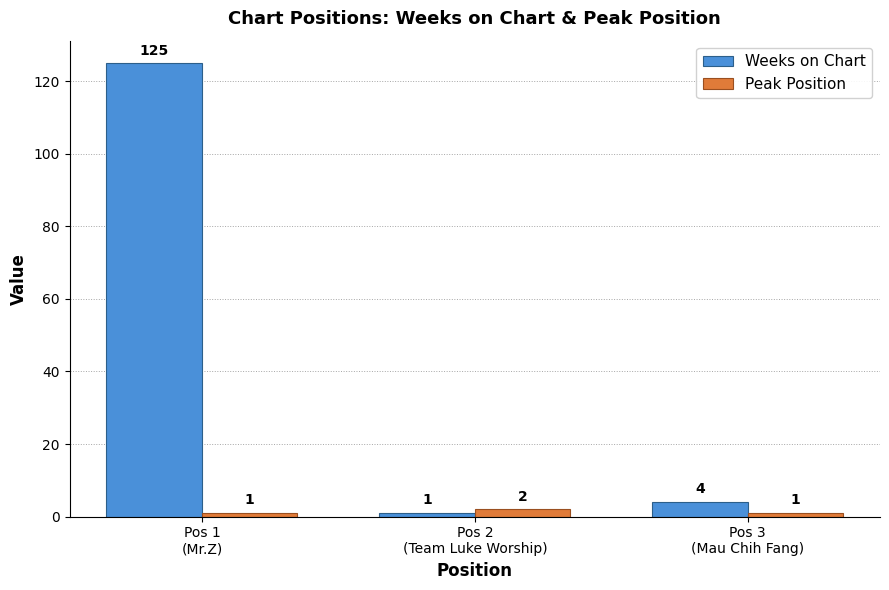

Rank the series by their average value, from highest to lowest.

Weeks on Chart, Peak Position